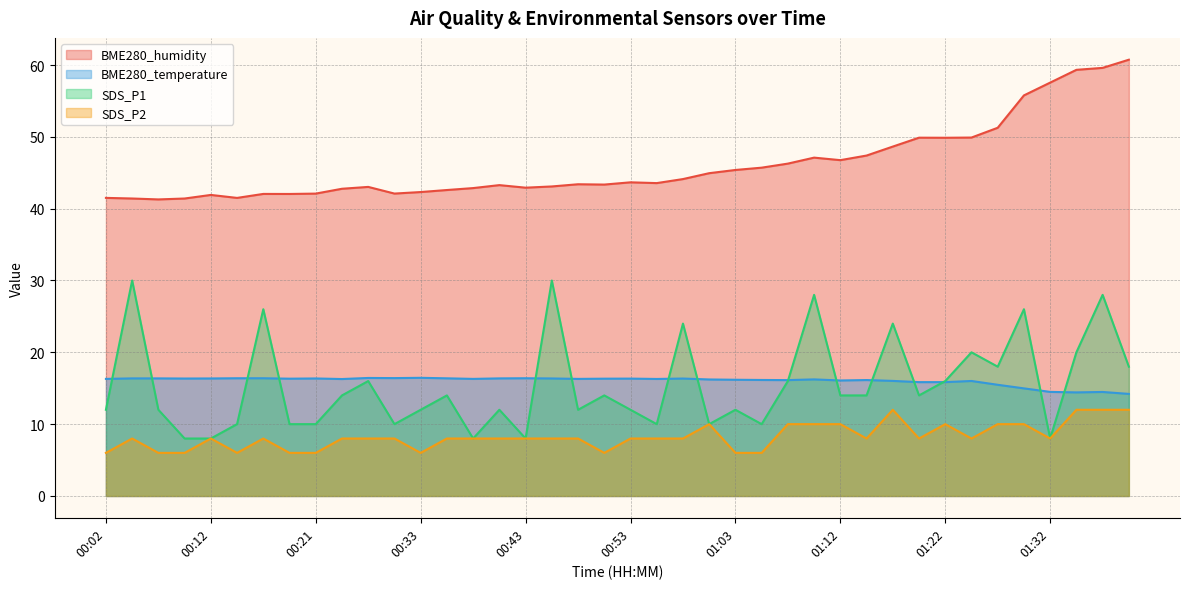

What is the value of the SDS_P1 point at the 4th from the left?

8.0